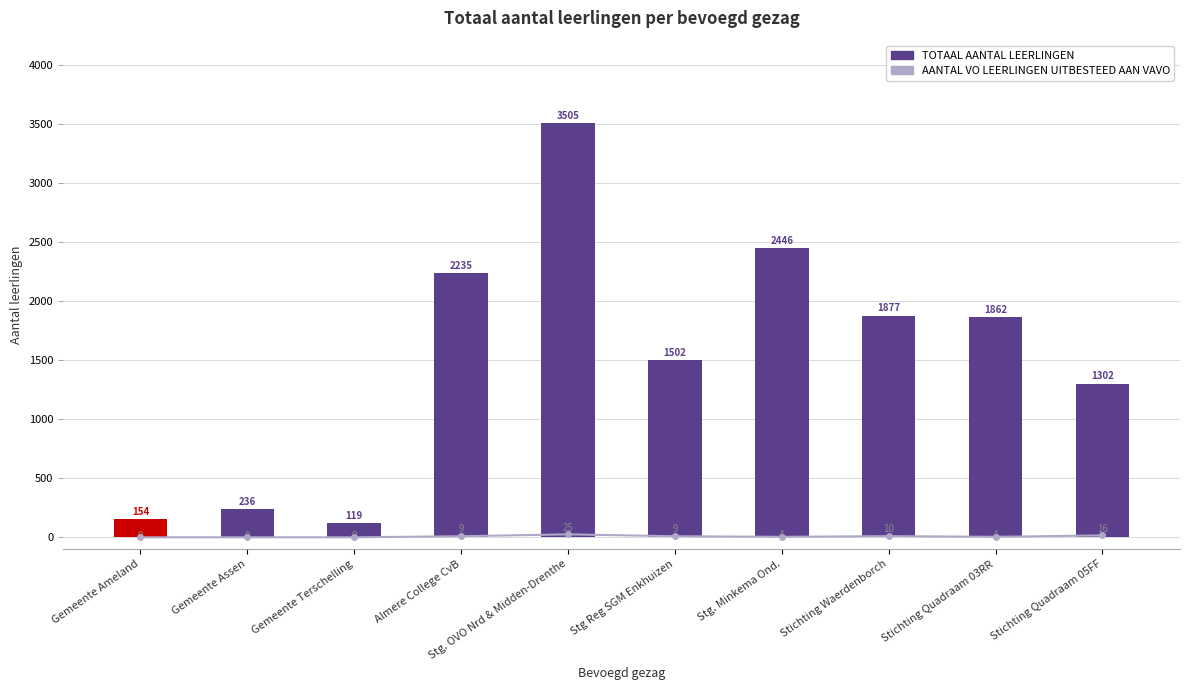

Rank the series at Gemeente Assen from highest to lowest value.

TOTAAL AANTAL LEERLINGEN, AANTAL VO LEERLINGEN UITBESTEED AAN VAVO